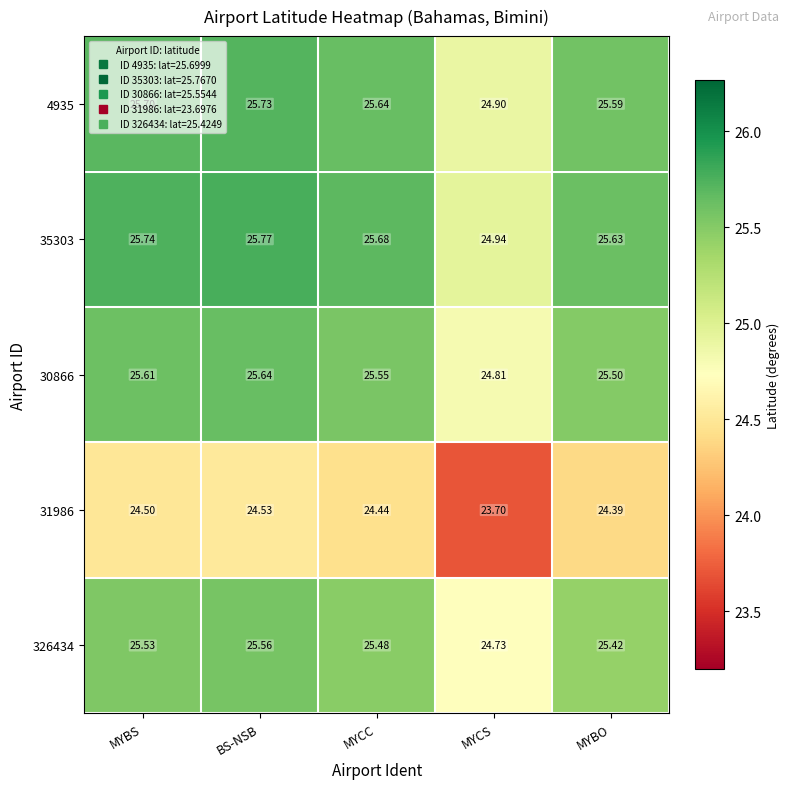

Where does the 35303 series first go above 25?

MYBS